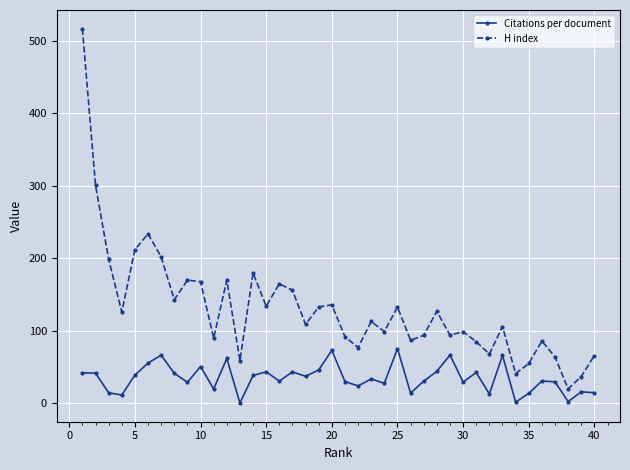

How many data points in Citations per document are above 33?

20